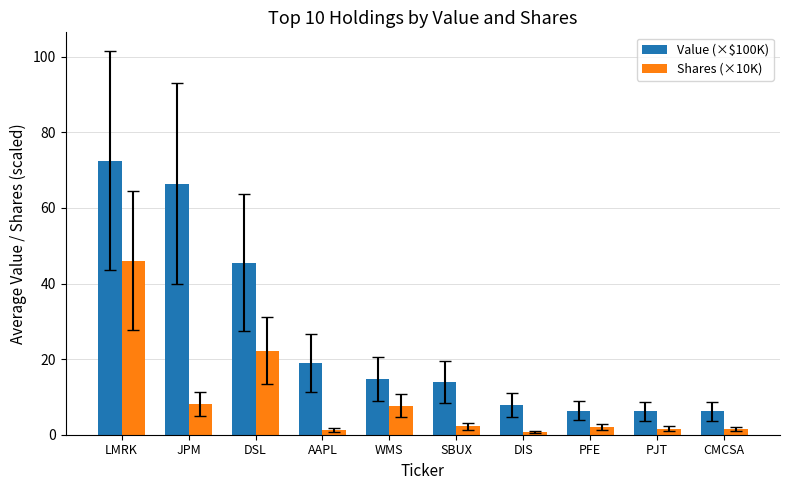

Rank the series by their average value, from highest to lowest.

Value (×$100K), Shares (×10K)